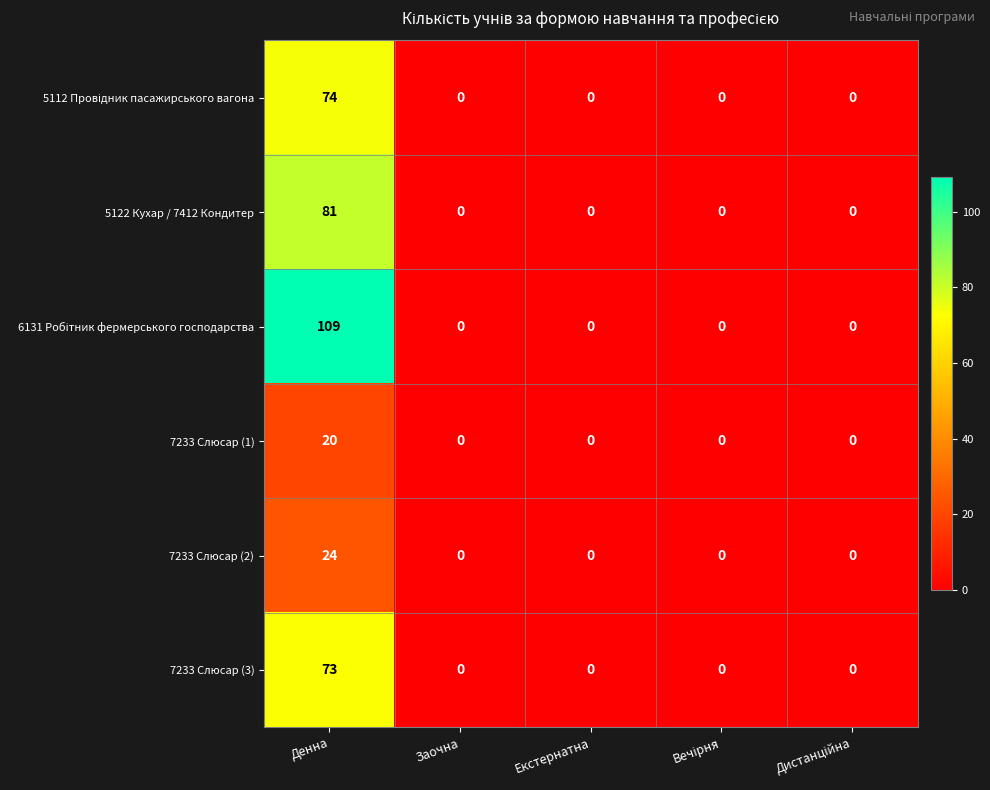

Is the value of 7233 Слюсар (3) at Денна greater than the value of 7233 Слюсар (2) at Заочна?

Yes